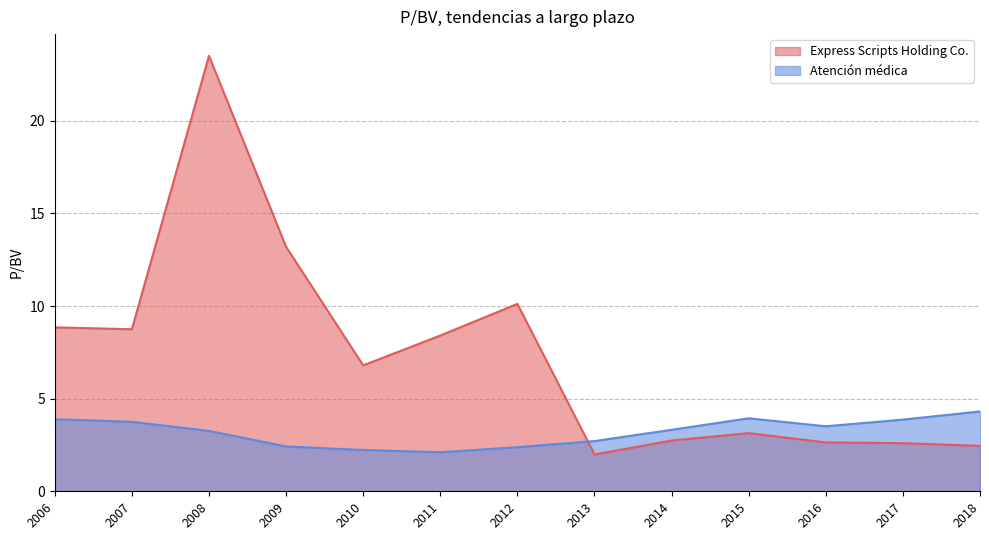

What is the difference between the maximum and second lowest values in the Atención médica series?

2.1